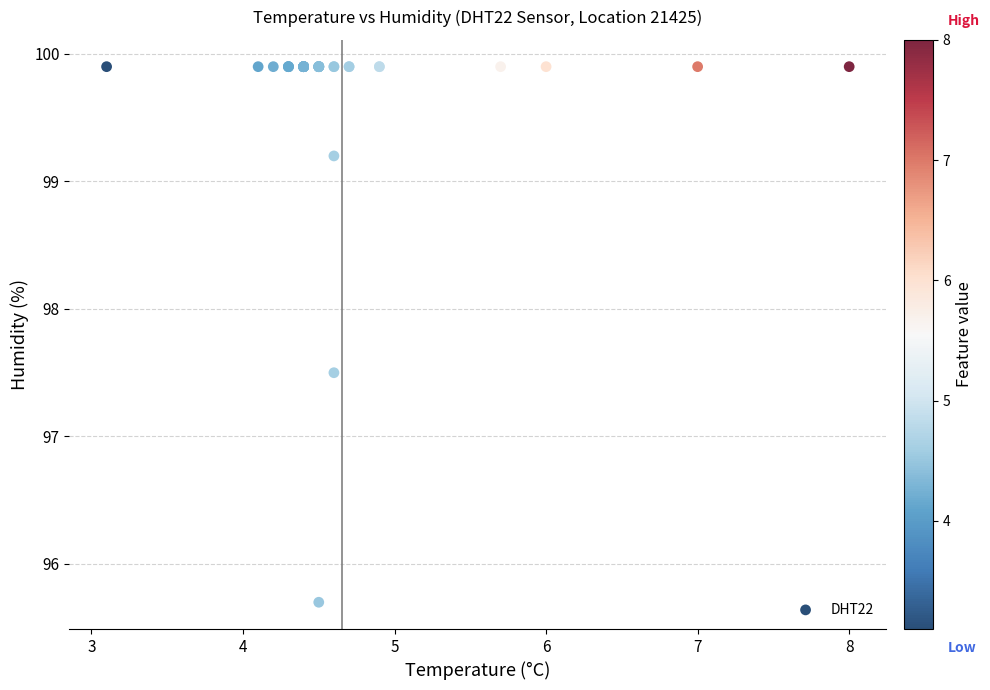

What Y value in the scatter plot is closest to 97?

97.5